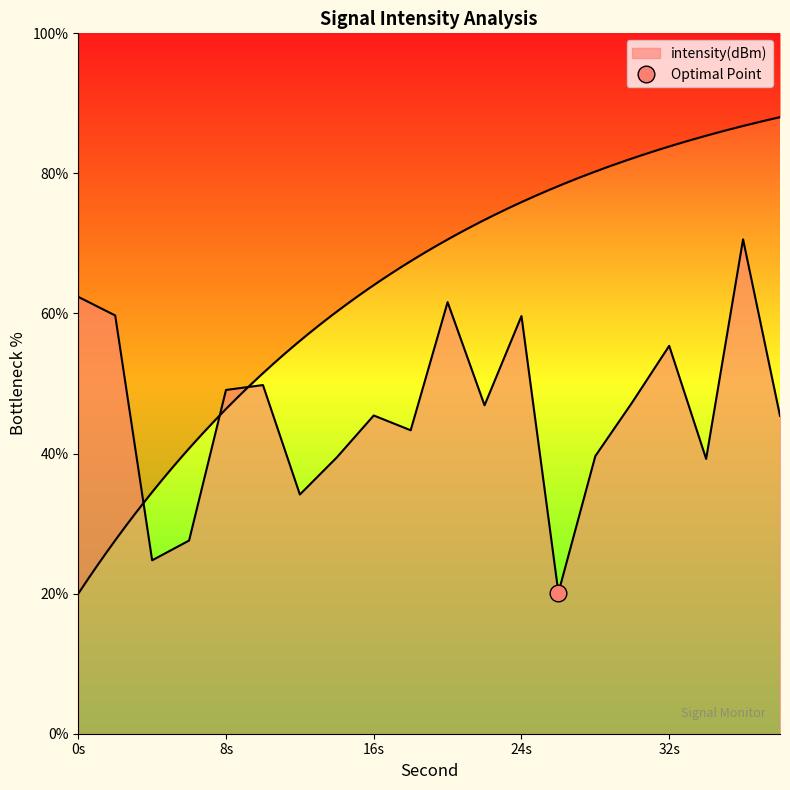

Reading right to left, transcribe all the data shown in this chart.

45.4	70.6	39.2	55.4	47.3	39.6	20.1	59.6	46.9	61.6	43.3	45.4	39.5	34.2	49.8	49.1	27.6	24.8	59.7	62.4